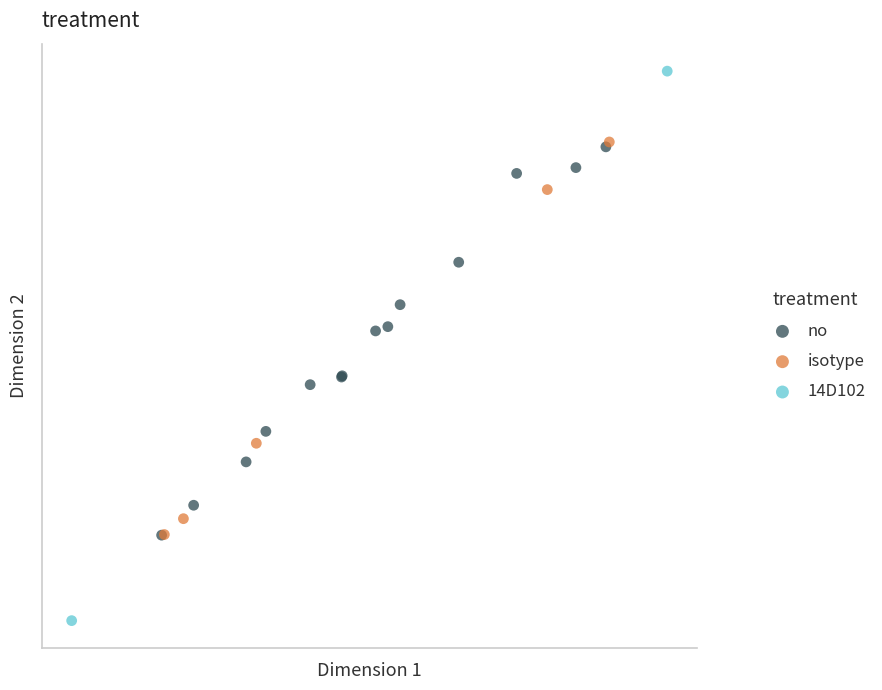

What are all the series names shown in the legend?

no, isotype, 14D102